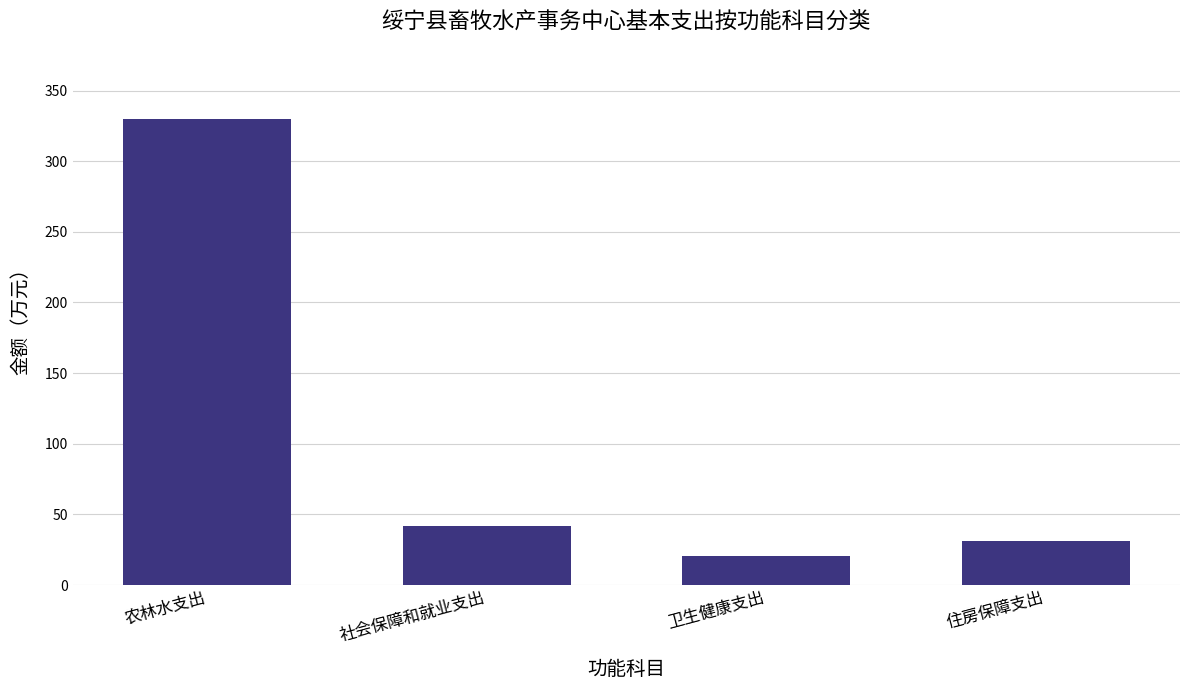

What is the average value?

106.0